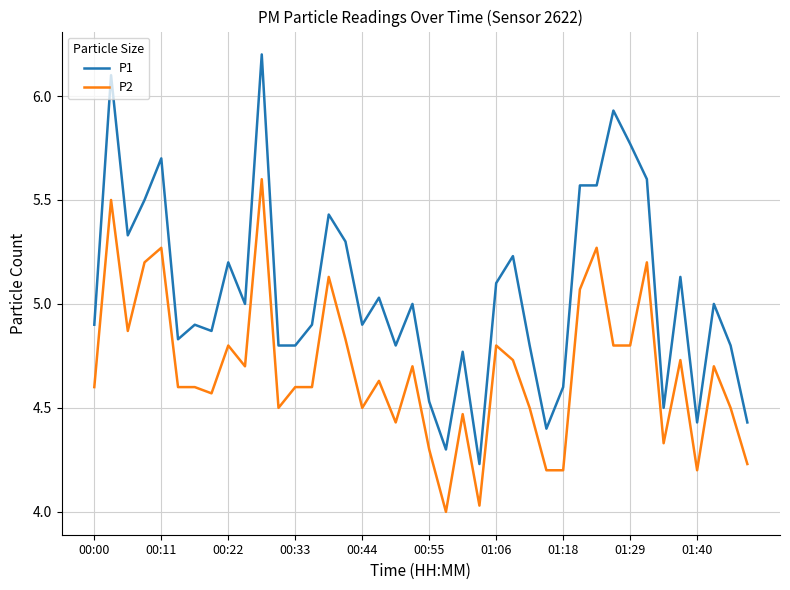

Which series has the largest total across all categories?

P1